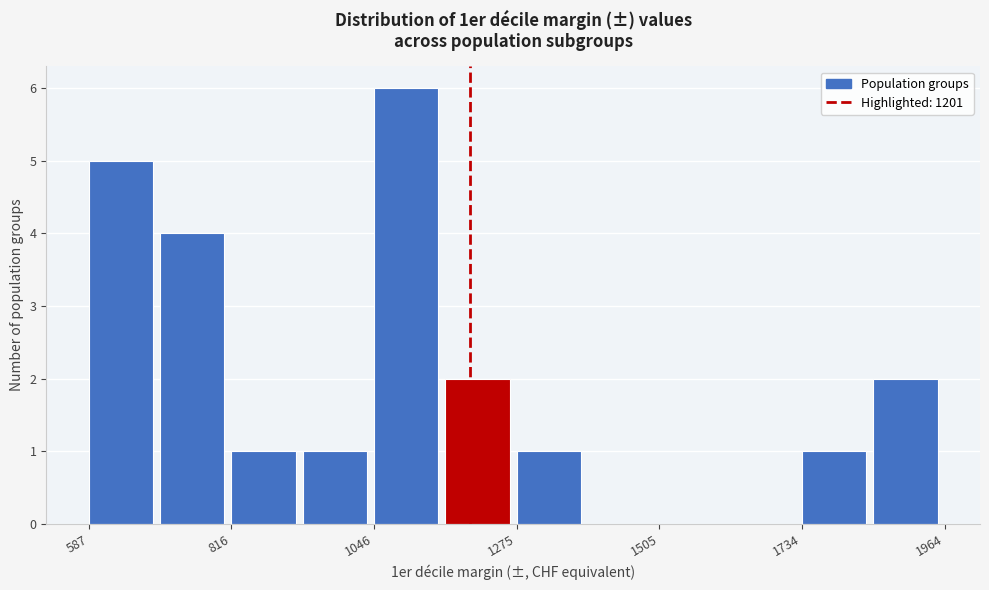

Around what value on the x-axis is the tallest bar? Give the approximate position of its centre, as read against the axis.

1100